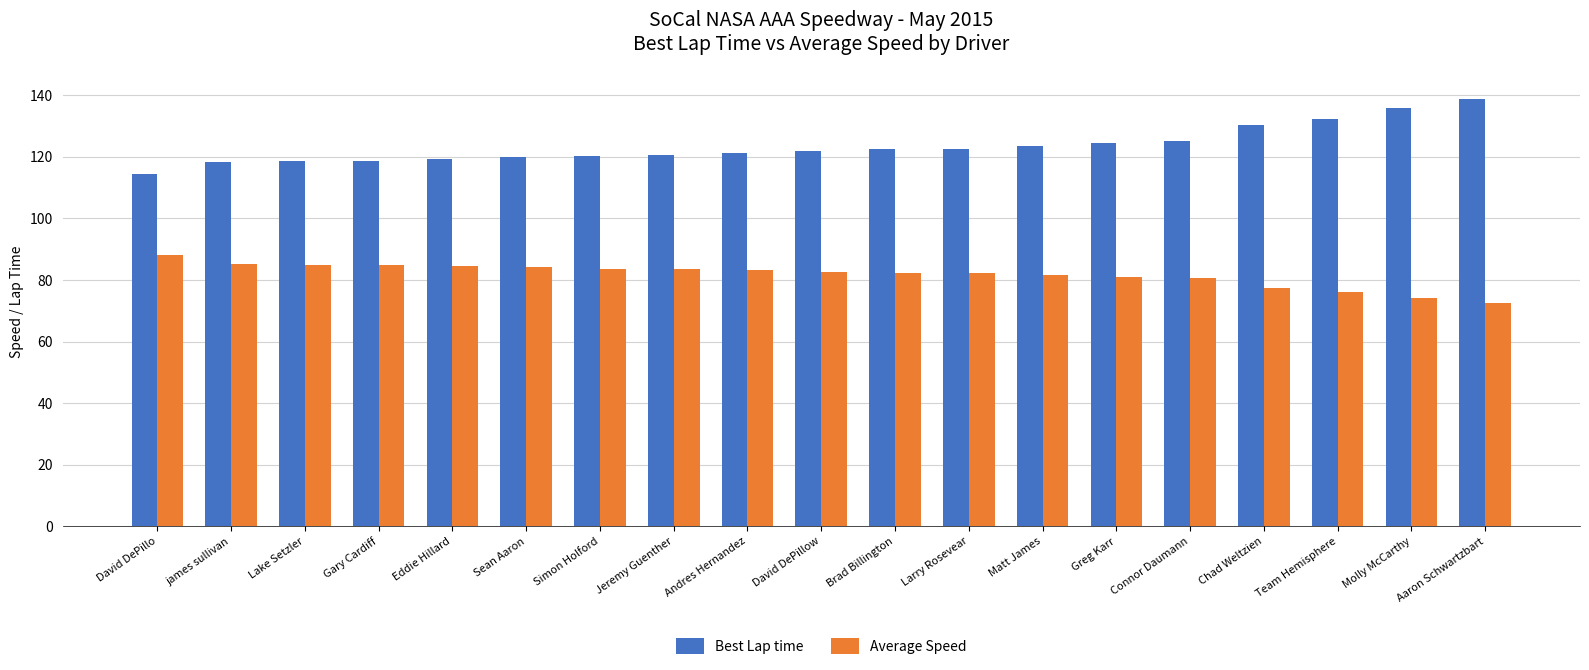

List the series in order of their overall mean, lowest first.

Average Speed, Best Lap time